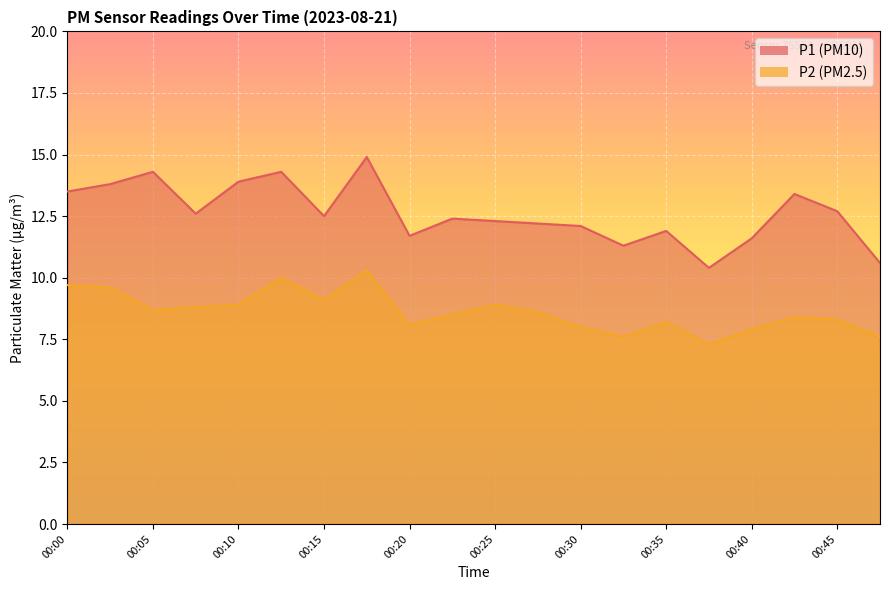

Rank the categories by P1 value from lowest to highest.

00:38, 00:47, 00:33, 00:40, 00:20, 00:35, 00:30, 00:28, 00:25, 00:23, 00:15, 00:08, 00:45, 00:42, 00:00, 00:03, 00:10, 00:05, 00:13, 00:18